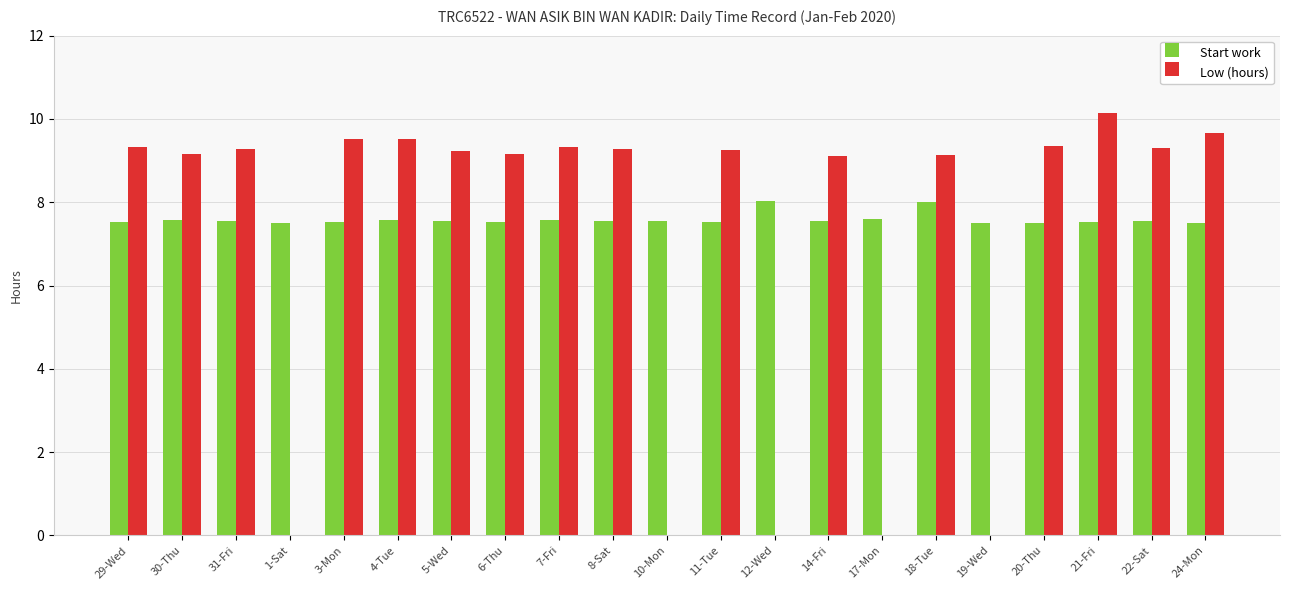

How many series are shown in this chart?

2